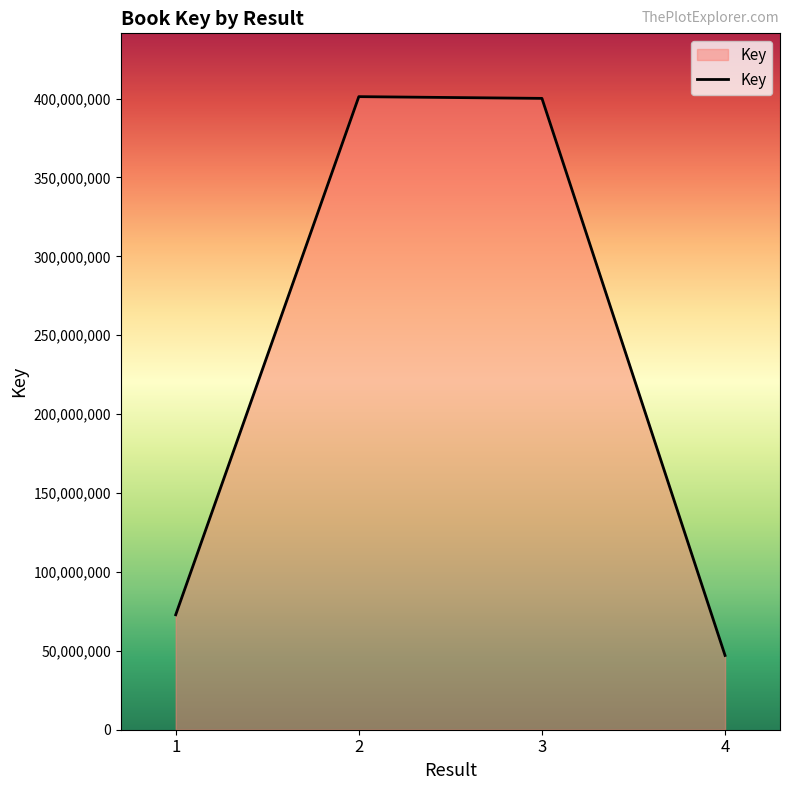

The chart shows a value of 575265871 at 3. True or false?

False